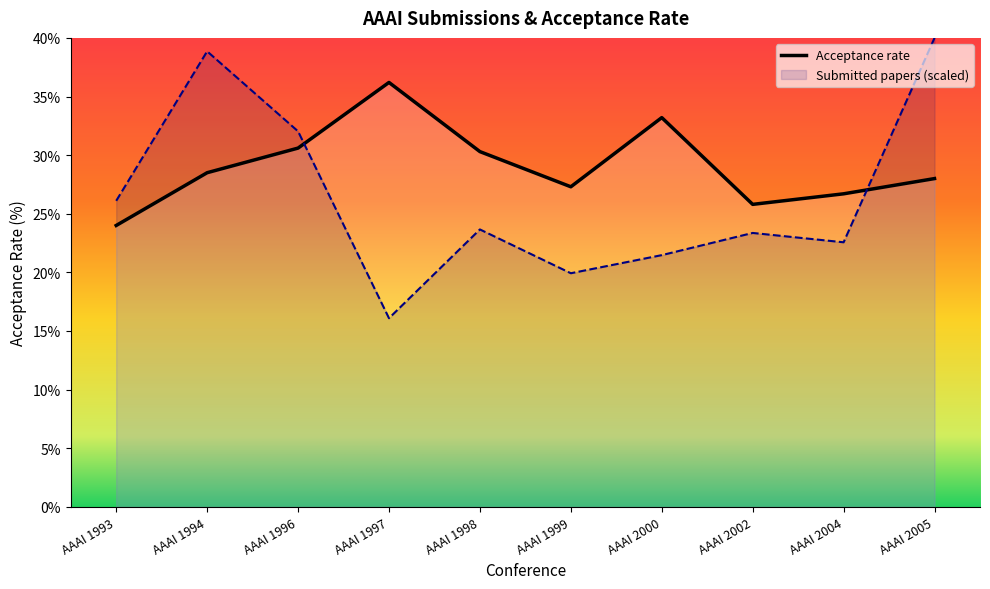

Is the value of Acceptance rate at AAAI 2005 greater than the value of Submitted papers at AAAI 1993?

Yes